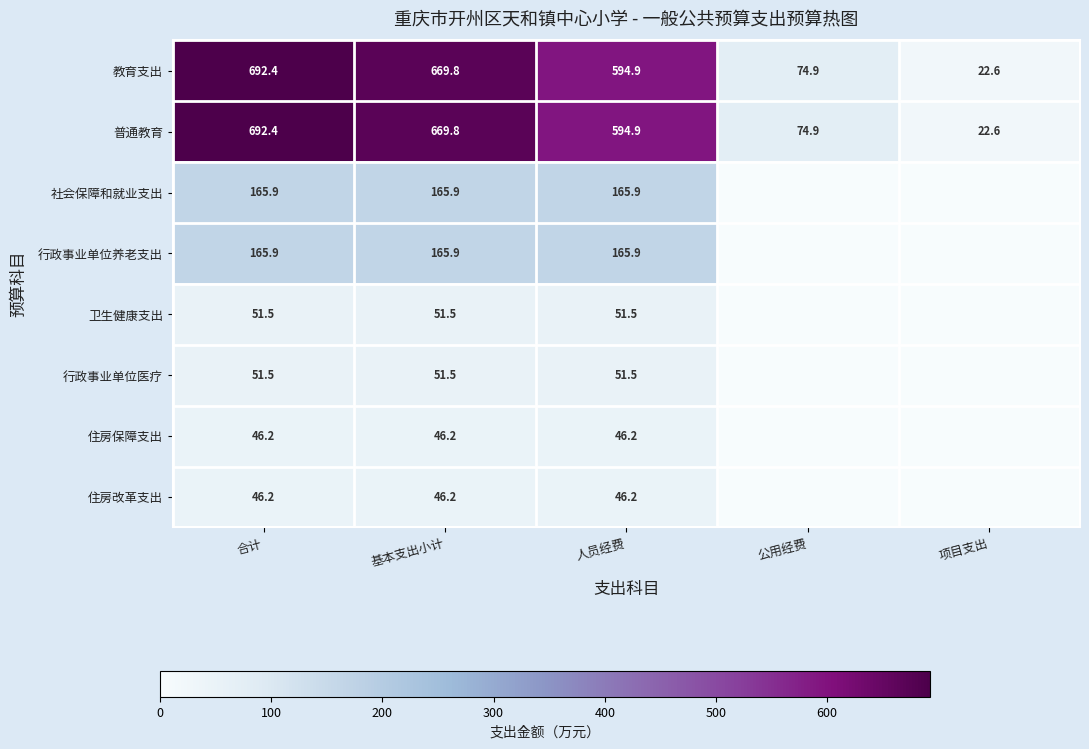

The 住房保障支出 series shows 46.2 at 合计. True or false?

True